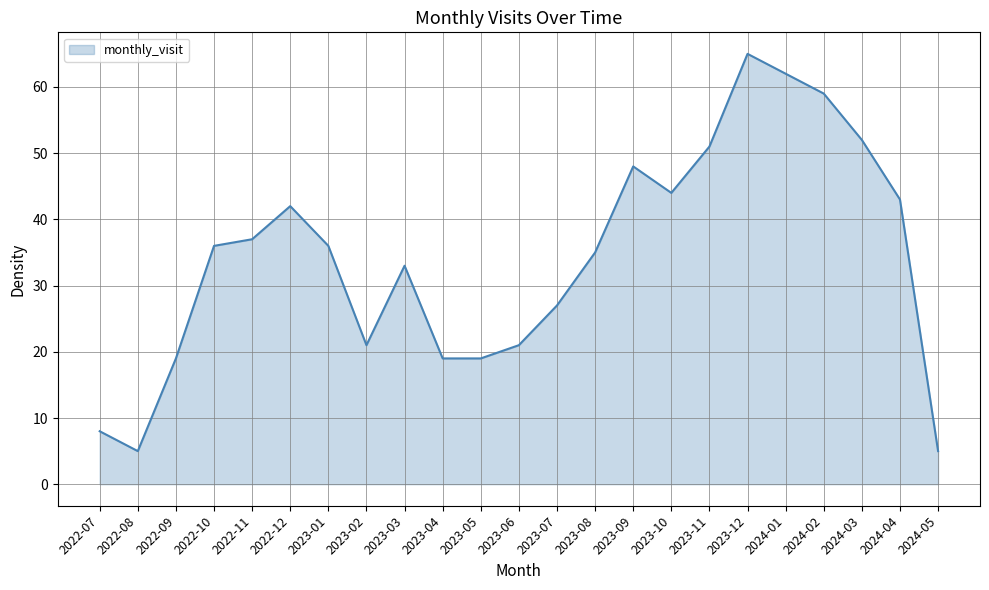

Does the chart have visible grid lines?

Yes